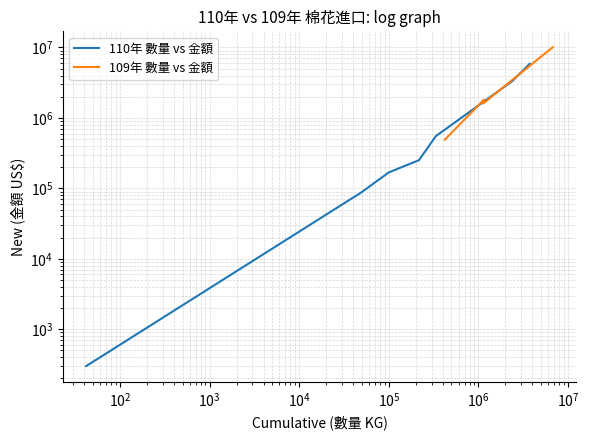

The value of 110年 數量 vs 金額 at $\mathdefault{10^{5}}$ is 132565.1. True or false?

False